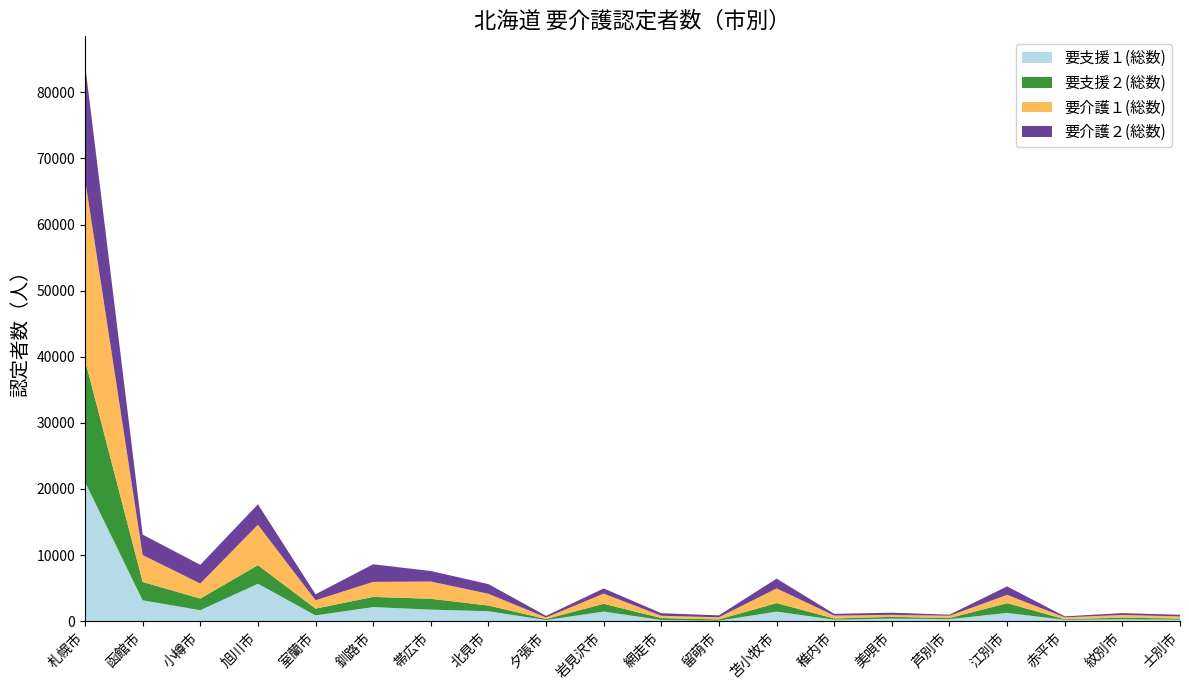

Reading left to right, extract all data points from this chart.

要支援１(総数): 札幌市=21051	函館市=3155	小樽市=1654	旭川市=5662	室蘭市=870	釧路市=2128	帯広市=1744	北見市=1499	夕張市=162	岩見沢市=1450	網走市=173	留萌市=71	苫小牧市=1446	稚内市=212	美唄市=387	芦別市=300	江別市=1243	赤平市=199	紋別市=281	士別市=220
要支援２(総数): 札幌市=18451	函館市=2779	小樽市=1759	旭川市=2809	室蘭市=1023	釧路市=1541	帯広市=1639	北見市=865	夕張市=157	岩見沢市=1172	網走市=292	留萌市=191	苫小牧市=1286	稚内市=185	美唄市=263	芦別市=162	江別市=1475	赤平市=90	紋別市=244	士別市=169
要介護１(総数): 札幌市=27391	函館市=4069	小樽市=2279	旭川市=6111	室蘭市=1269	釧路市=2268	帯広市=2612	北見市=1776	夕張市=231	岩見沢市=1544	網走市=347	留萌市=320	苫小牧市=2218	稚内市=437	美唄市=298	芦別市=349	江別市=1255	赤平市=285	紋別市=407	士別市=330
要介護２(総数): 札幌市=17377	函館市=3085	小樽市=2836	旭川市=3097	室蘭市=902	釧路市=2667	帯広市=1589	北見市=1462	夕張市=250	岩見沢市=781	網走市=386	留萌市=296	苫小牧市=1481	稚内市=272	美唄市=329	芦別市=164	江別市=1287	赤平市=146	紋別市=284	士別市=241